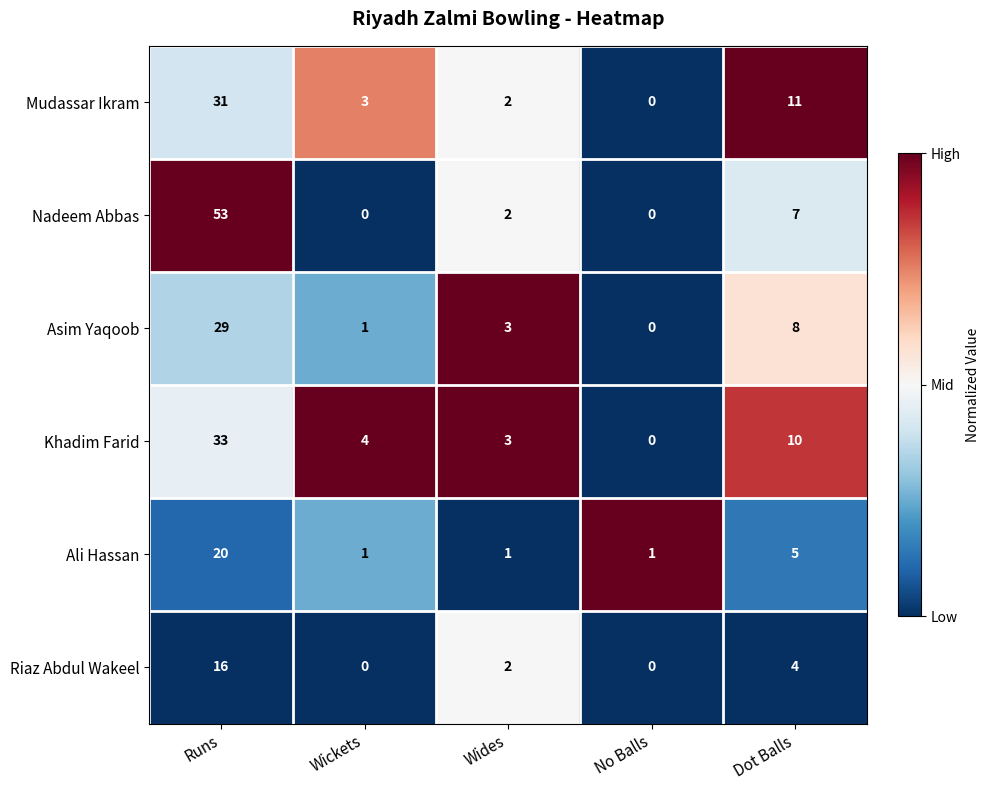

At which category does the chart reach its peak across all series?

Runs